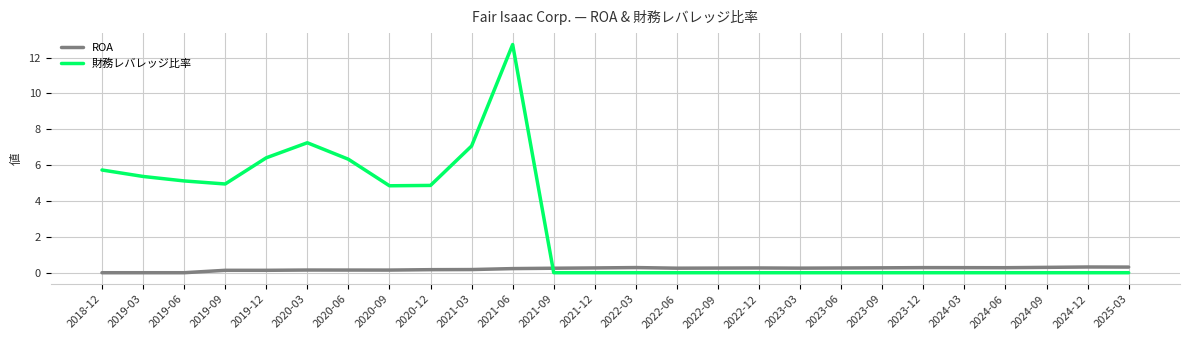

What position from the right is 2023-12?

6